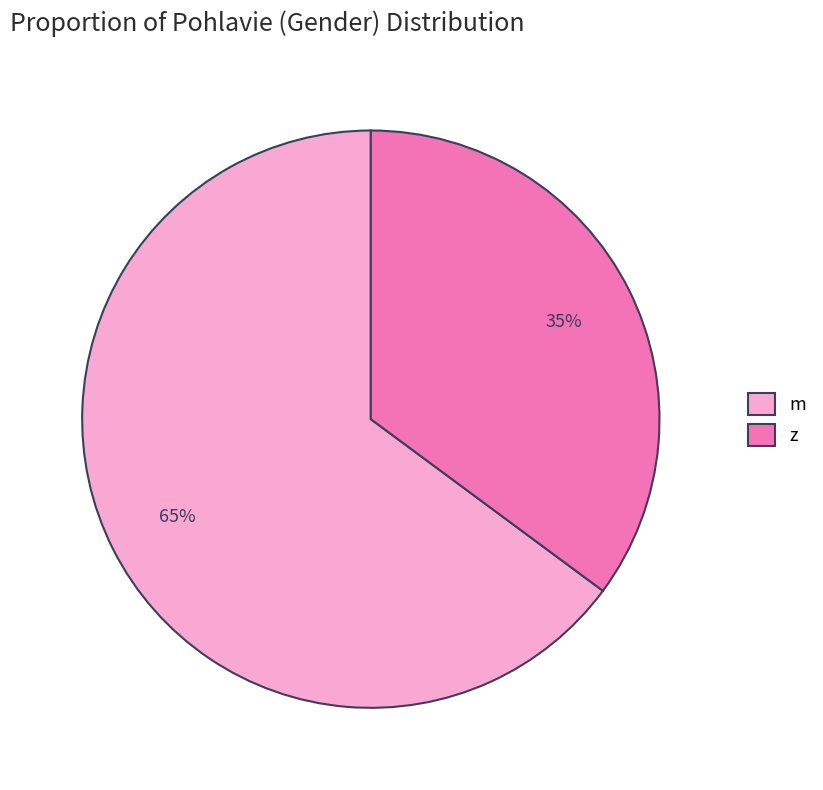

To the nearest percent, what percentage of the pie is m?

65%